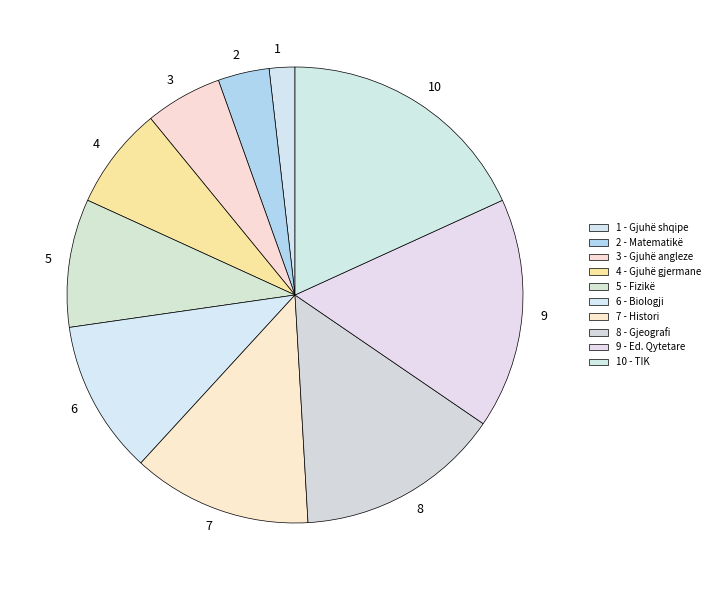

Does any single category account for the majority?

No